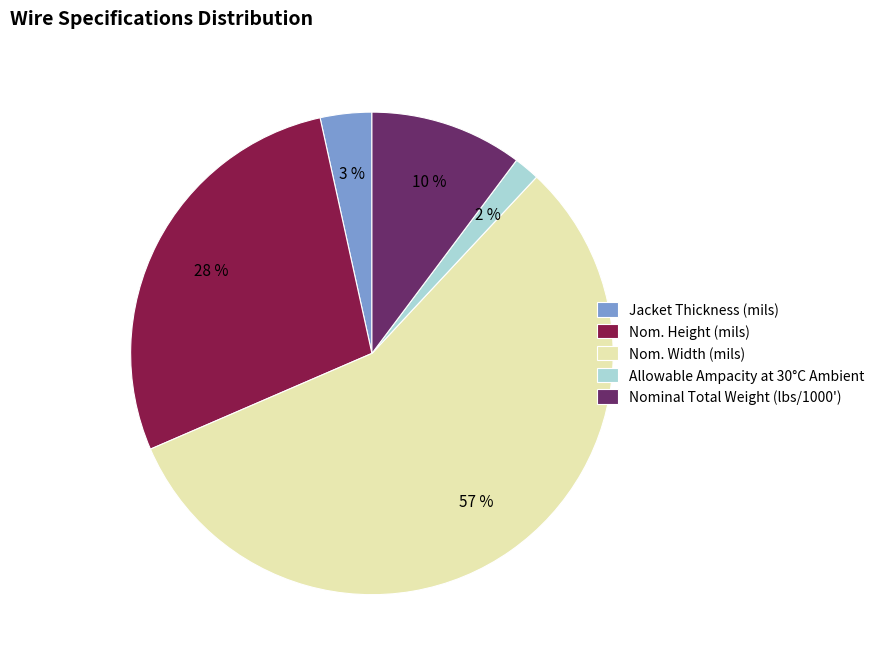

To the nearest percent, what is the average slice percentage?

20%